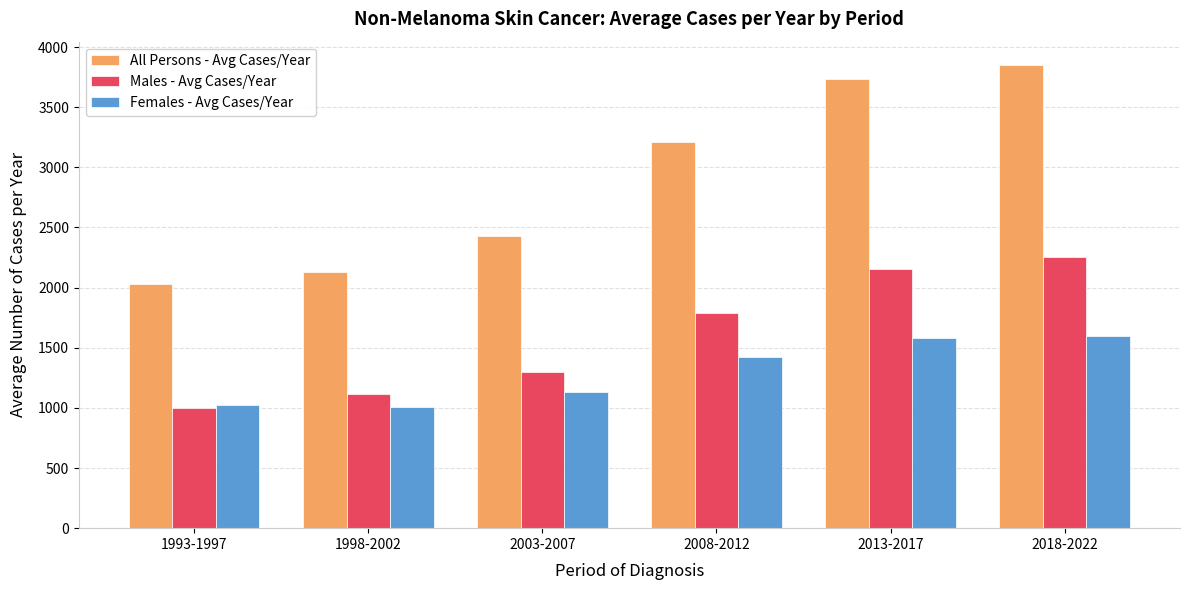

Where is All Persons - Avg Cases/Year nearest to the value 2939?

2008-2012